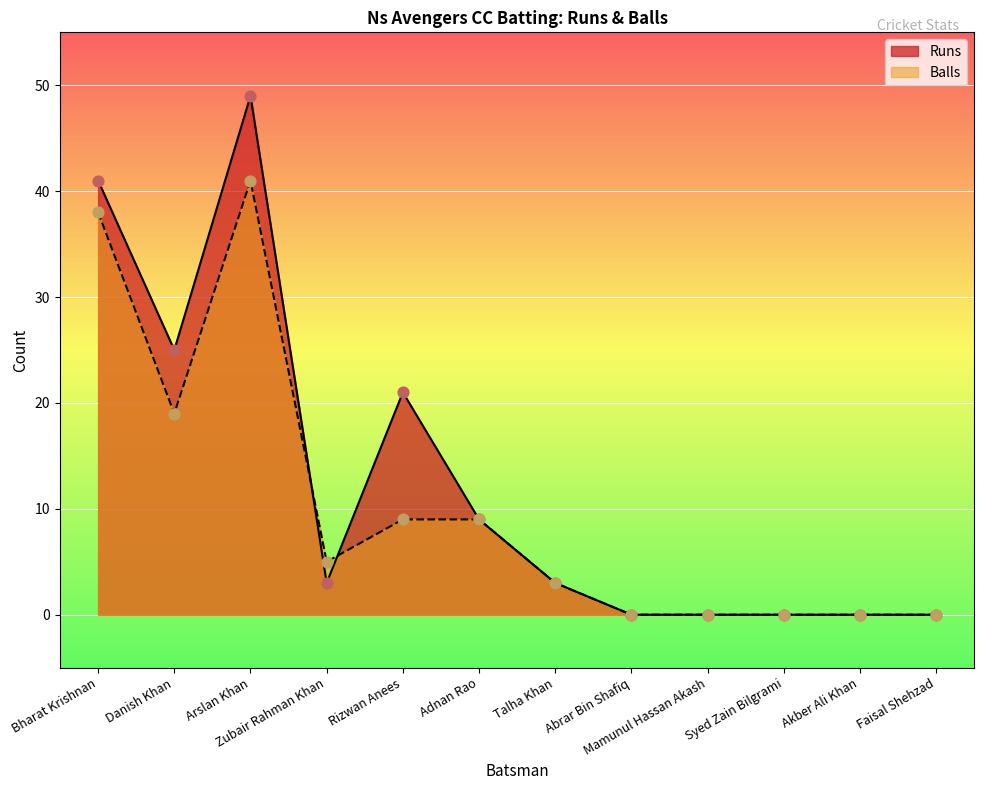

Which series reaches the minimum Y coordinate?

Runs